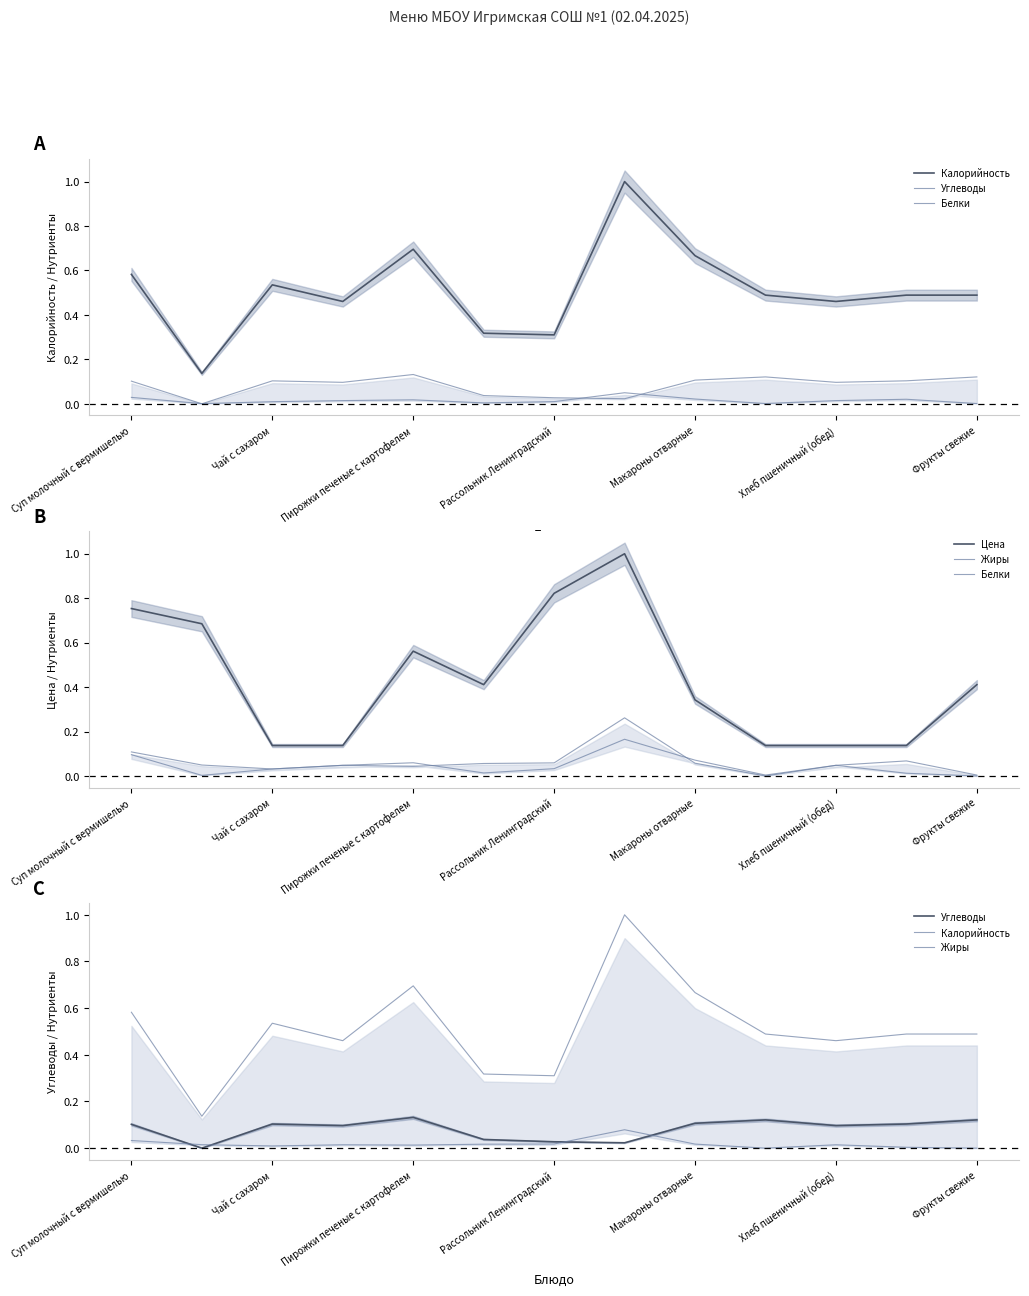

At Фрукты свежие, list the series in order from smallest to largest.

Жиры, Белки, Углеводы, Цена, Калорийность